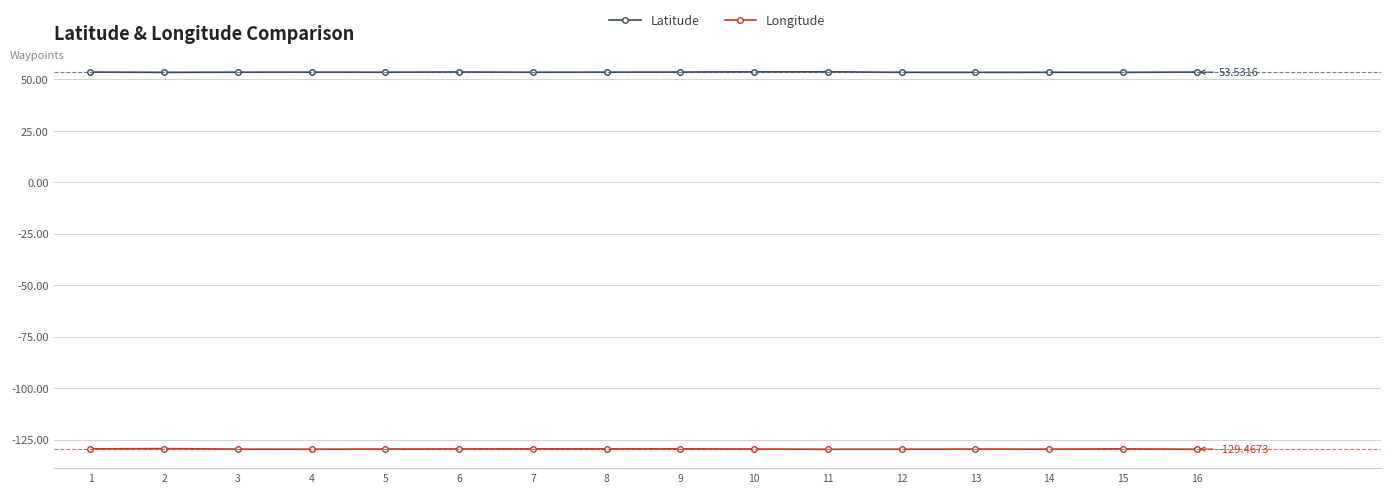

What is the difference between the Longitude values at 1 and 16?

0.2